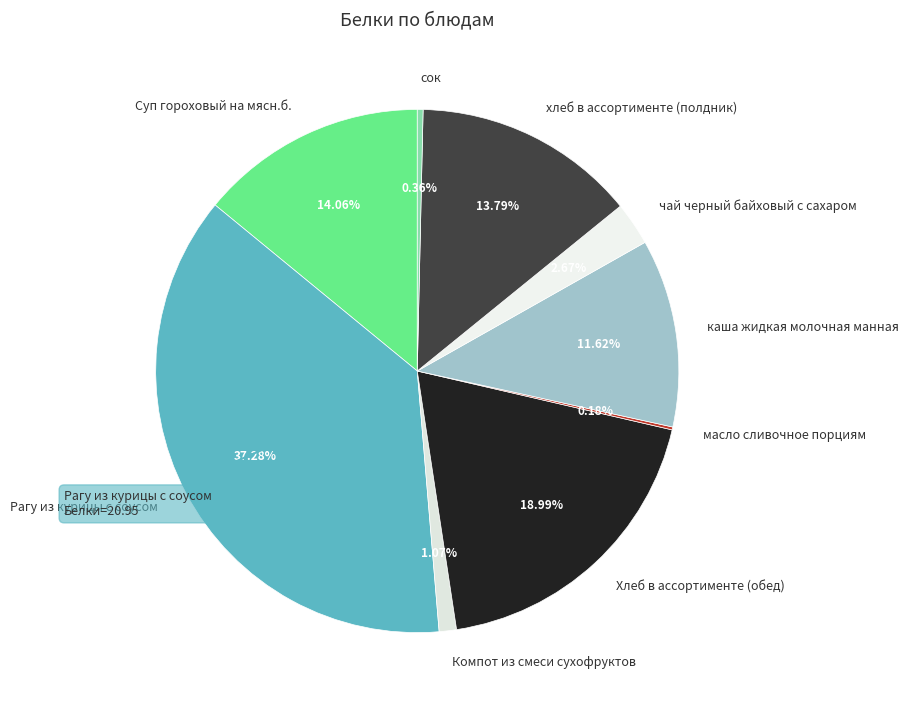

Between Рагу из курицы с соусом and Компот из смеси сухофруктов, which is larger?

Рагу из курицы с соусом